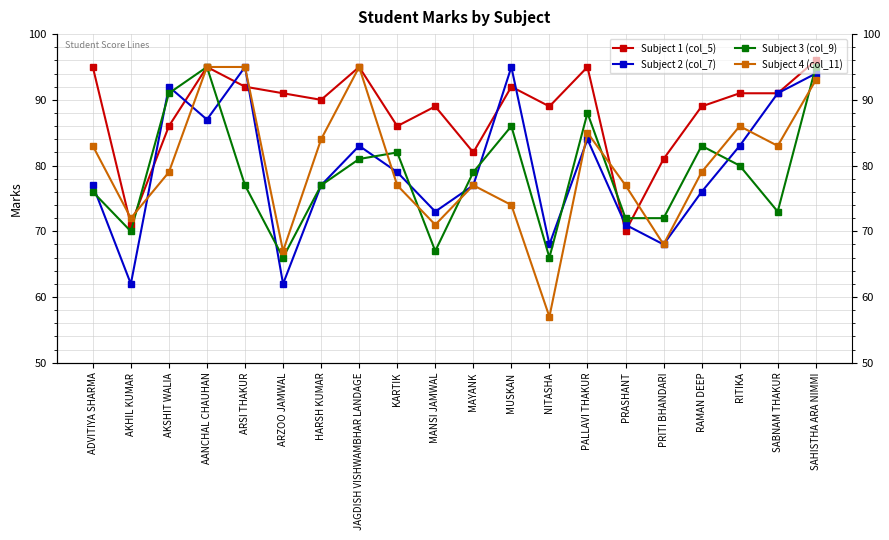

What is the difference between the highest and lowest values at AKSHIT WALIA?

13